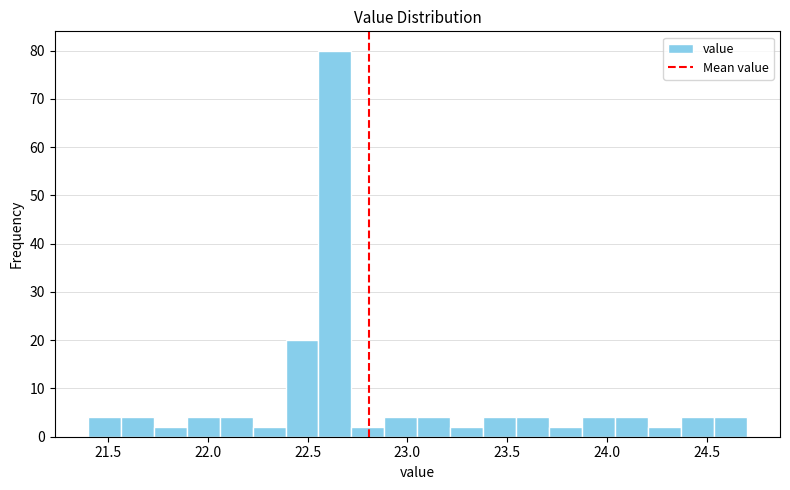

Read against the x-axis, roughly where is the centre of the tallest bar?

22.65